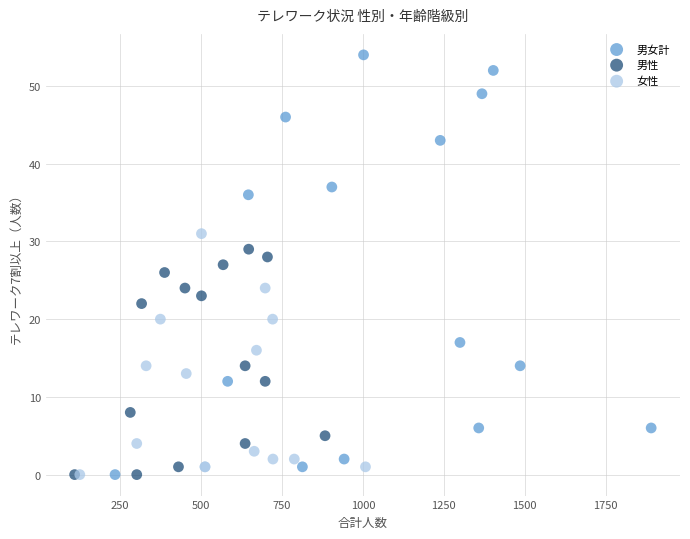

Which series contains the highest Y value?

男女計